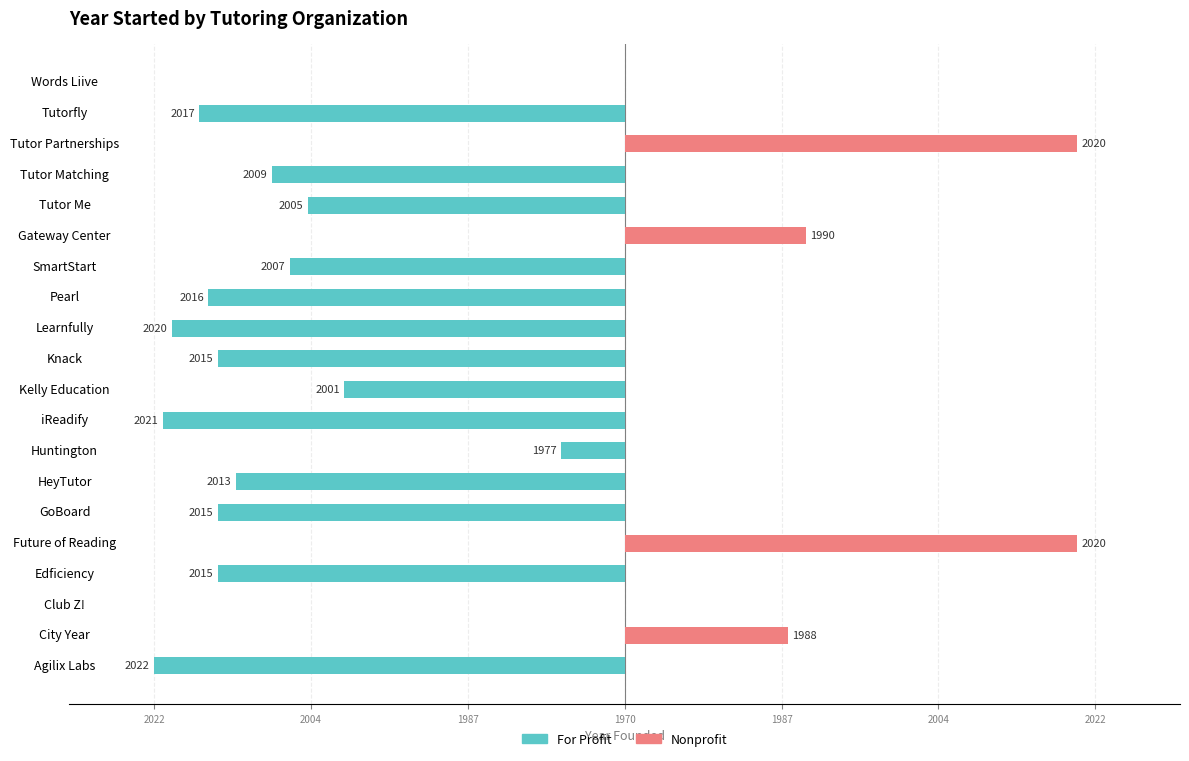

Reading left to right, extract all data points from this chart.

For Profit: -52	0	0	-45	0	-45	-43	-7	-51	-31	-45	-50	-46	-37	0	-35	-39	0	-47	0
Nonprofit: 0	18	0	0	50	0	0	0	0	0	0	0	0	0	20	0	0	50	0	0